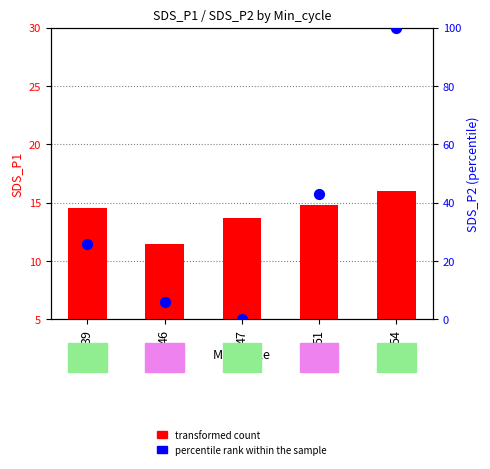

What is the total value across all series at 47?

13.7